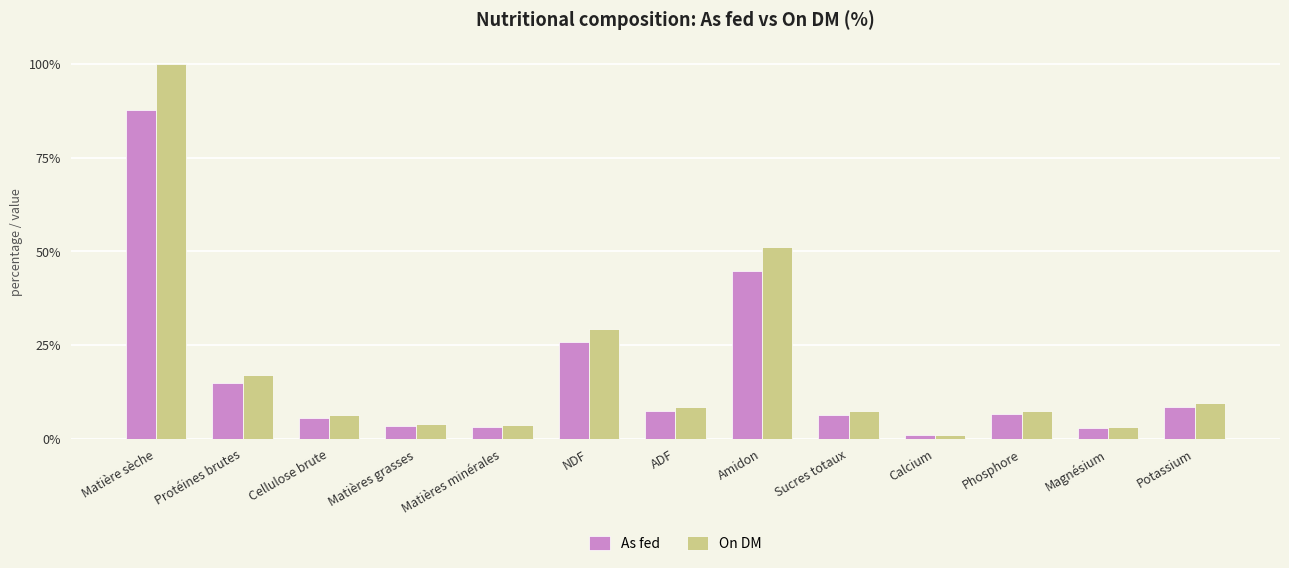

What is the lowest value of the On DM series?

1.1